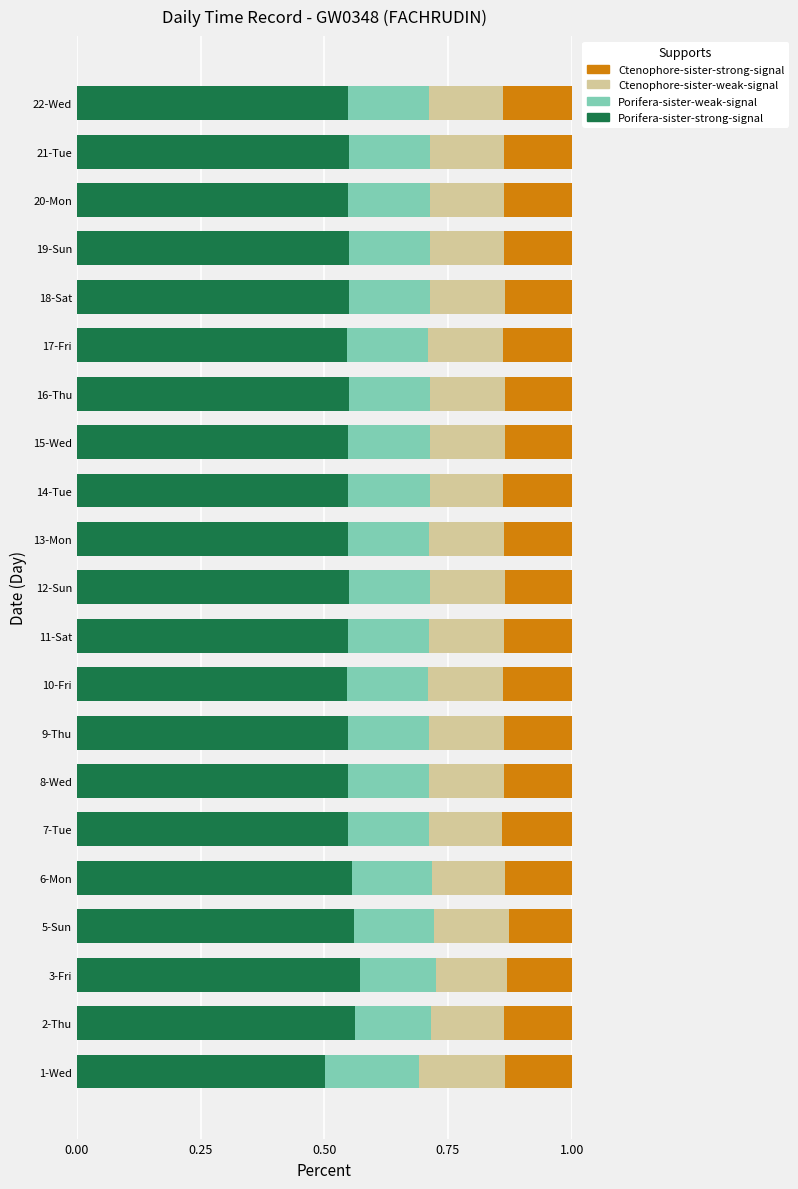

Which category has the lowest value in the Porifera-sister-strong-signal series?

1-Wed